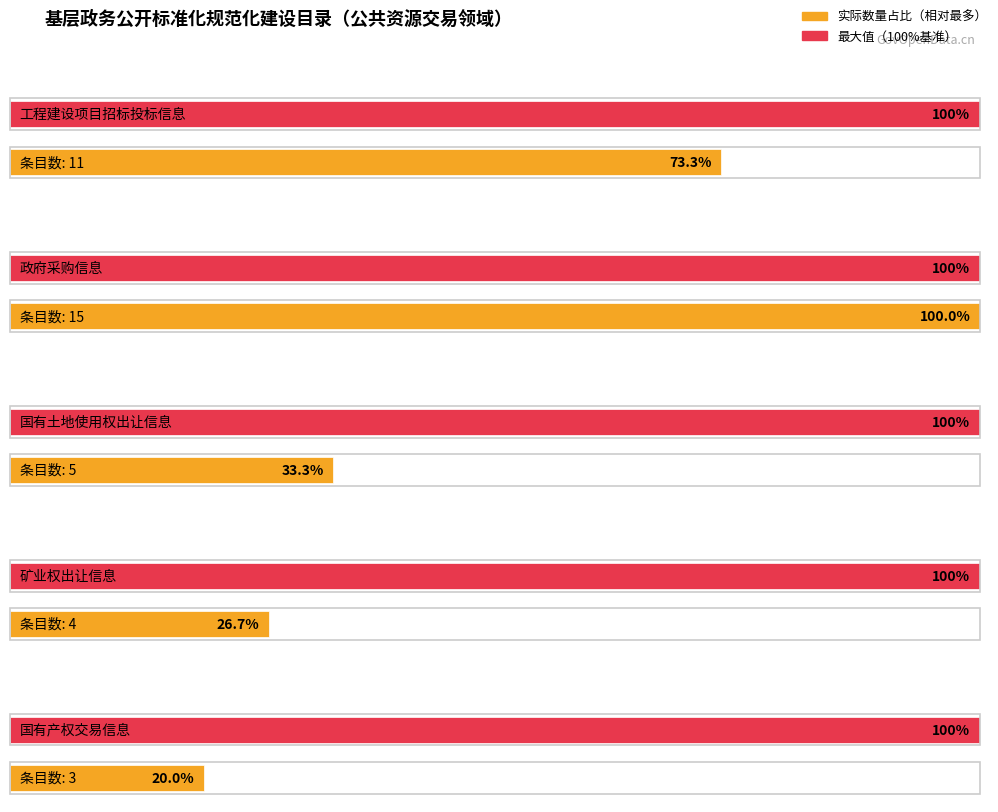

Reading left to right, list all the values displayed in this chart.

11	15	5	4	3